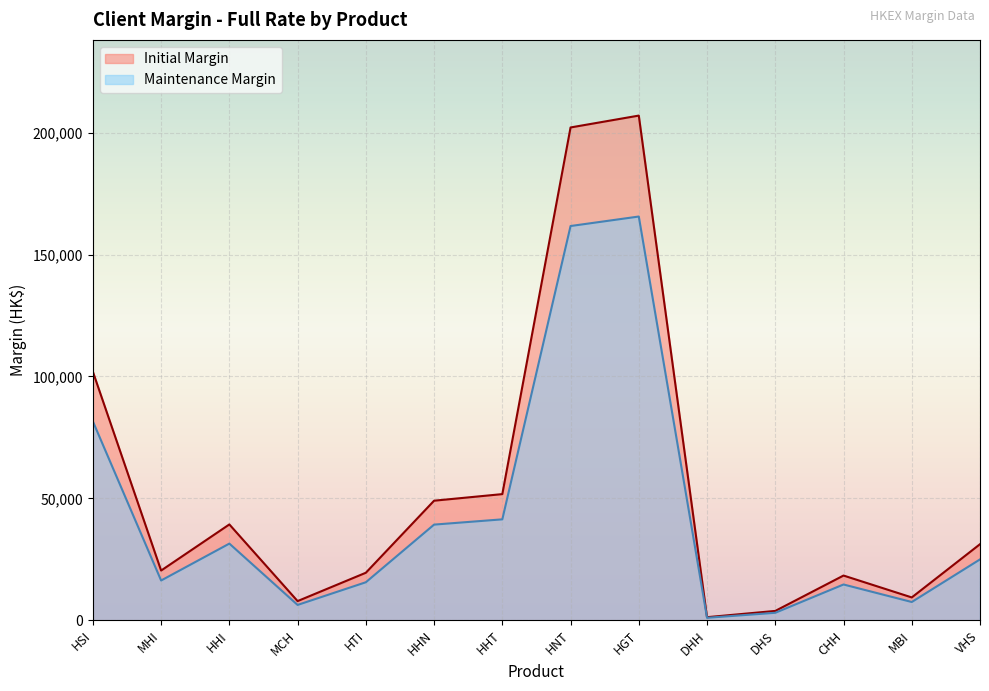

Where does the Initial Margin series first go above 31201?

HSI